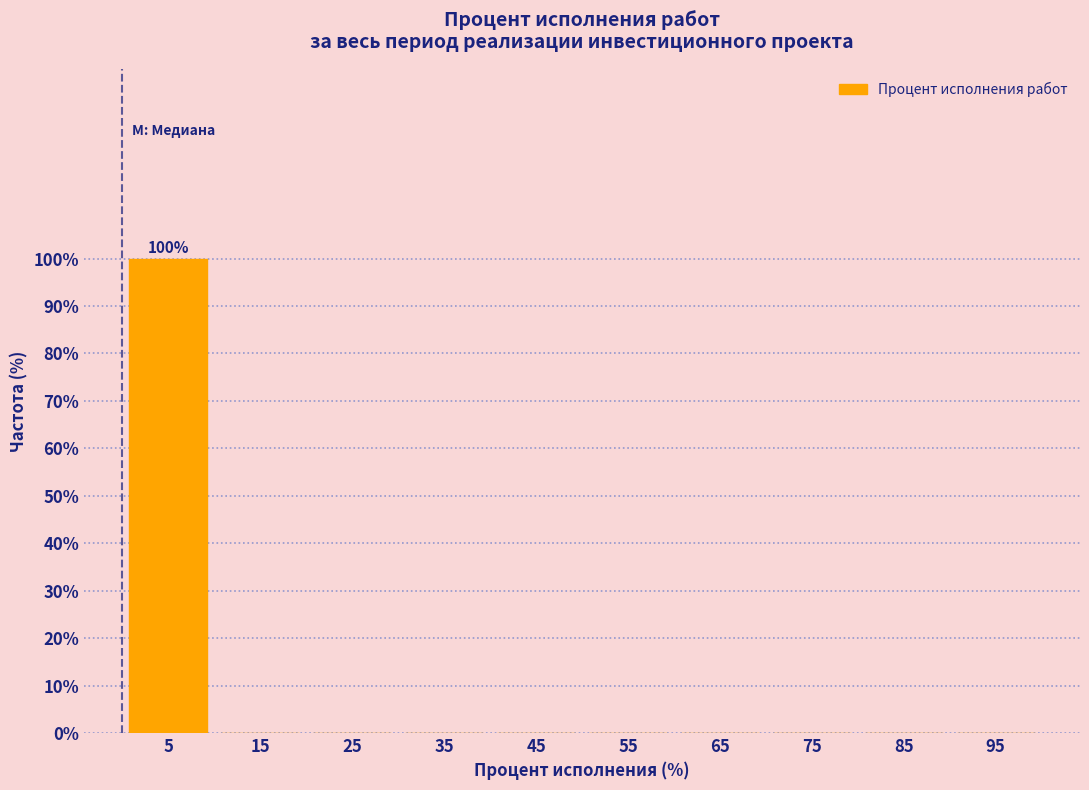

Reading right to left, list all the values displayed in this chart.

95=0	85=0	75=0	65=0	55=0	45=0	35=0	25=0	15=0	5=100